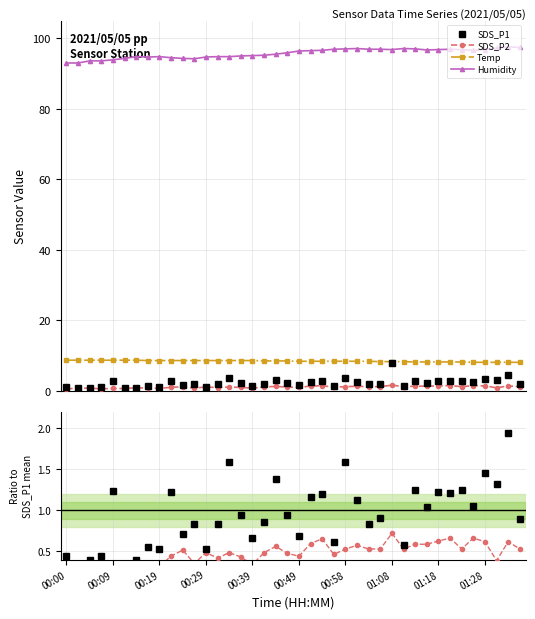

At which category is the sum across all series the highest?

01:08